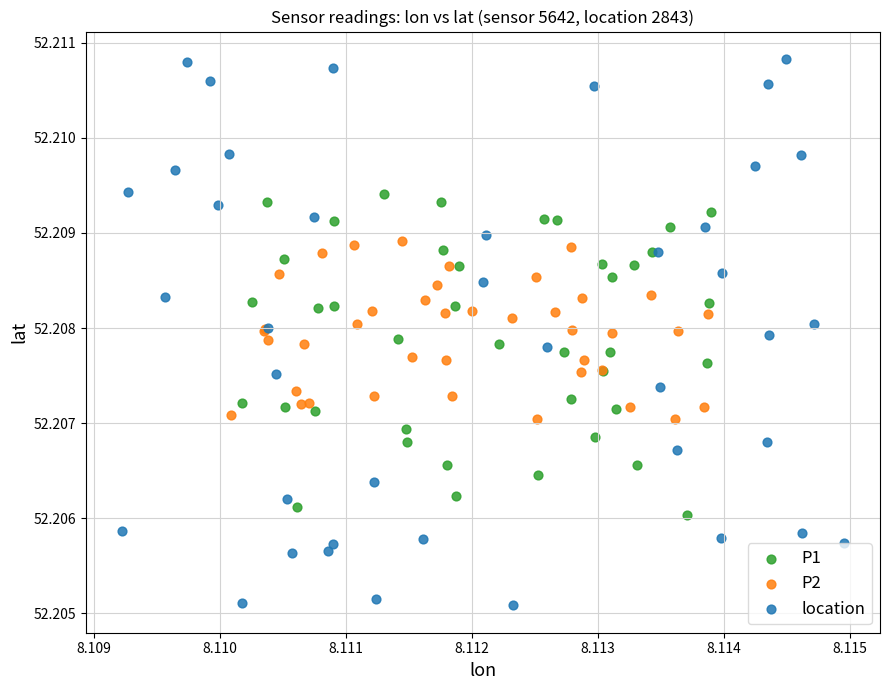

Which series has the widest spread of Y values?

location